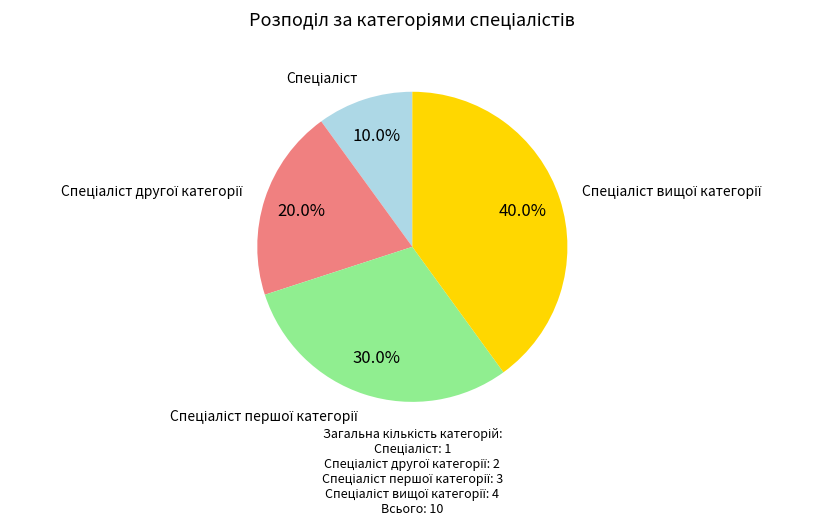

Is there any slice that represents more than half of the pie?

No